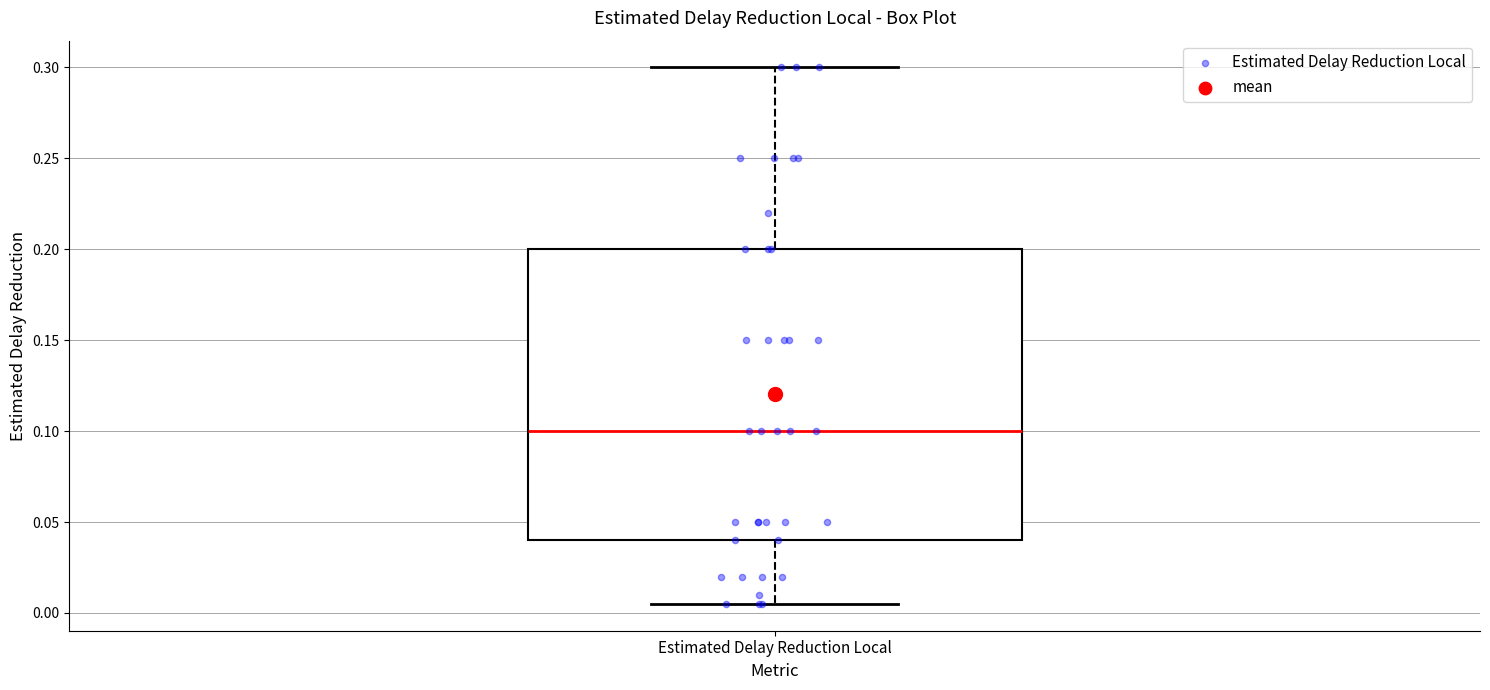

Transcribe this box plot: give where the median line is, the range the box spans, and where the two whiskers end, as read against the y-axis. The values are not printed on the chart, so give them approximately, as read against the axis.

median 0.100, box 0.040 to 0.200, whiskers 0.005 to 0.300